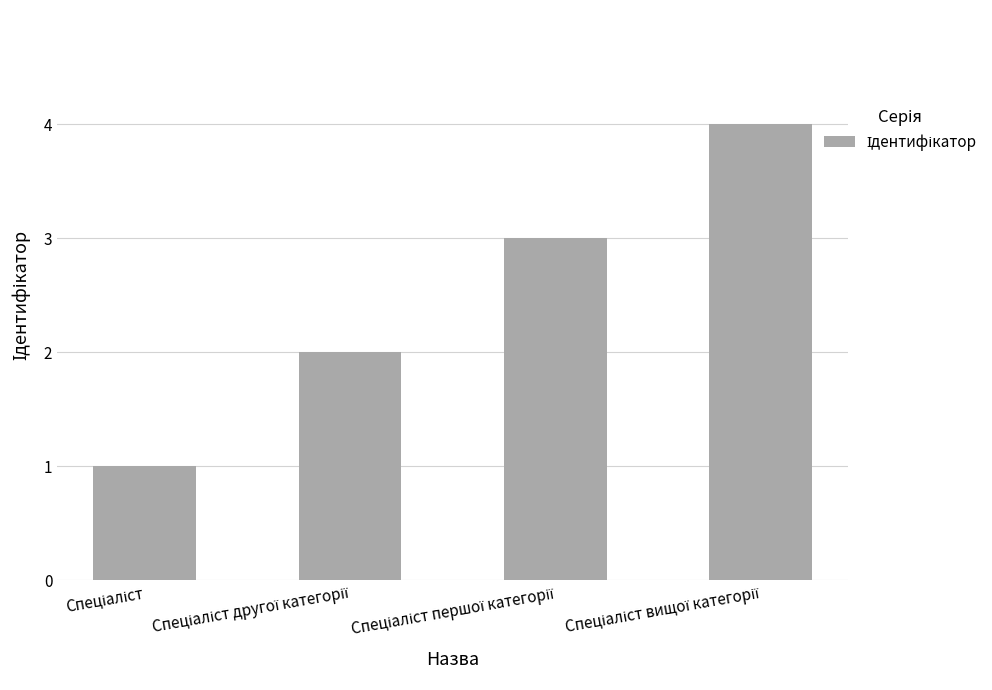

What is the maximum value shown in the chart?

4